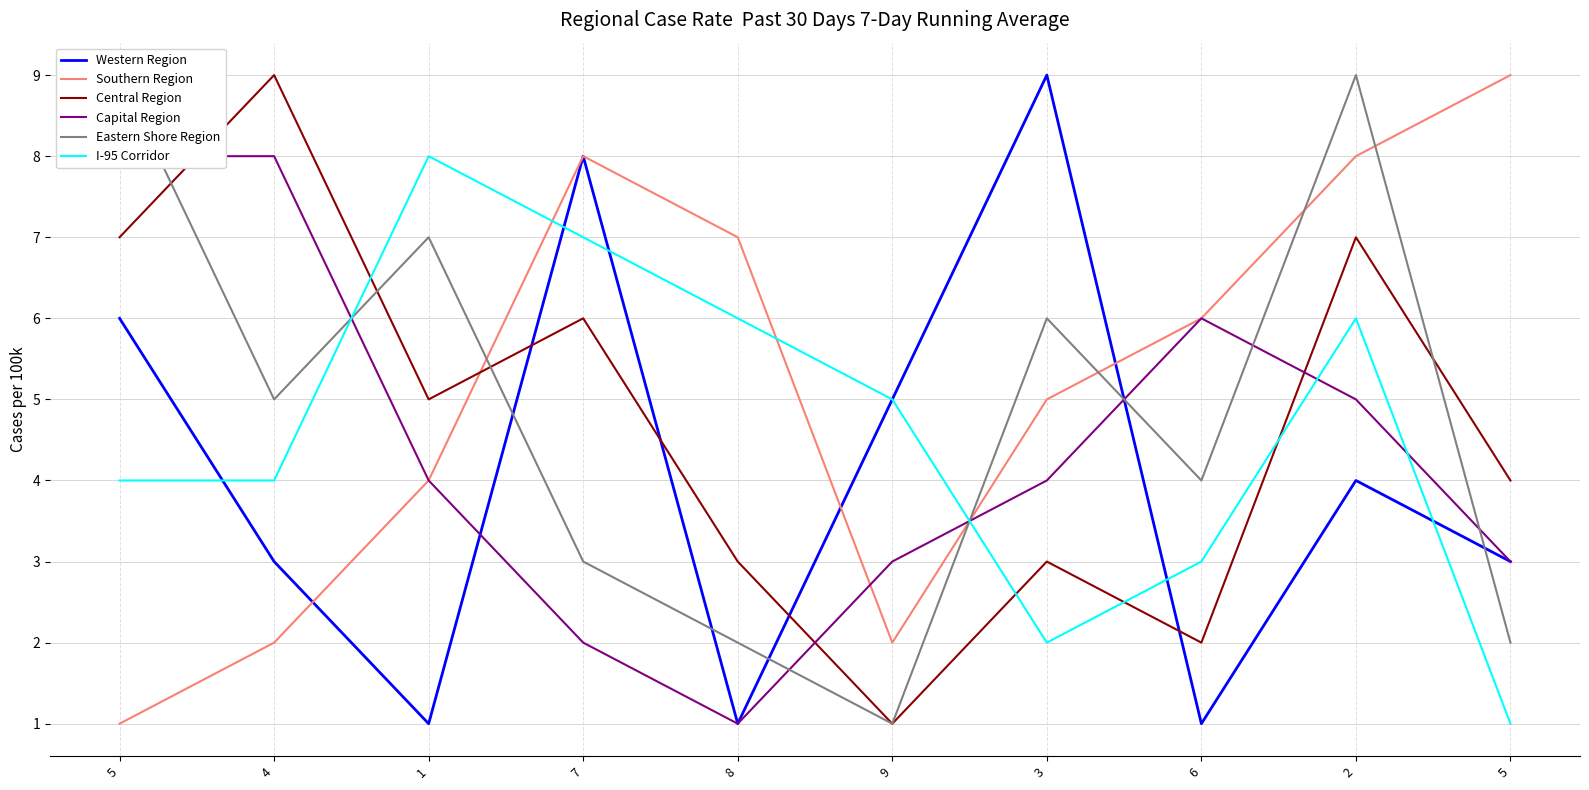

Is the value of Southern Region at 5 greater than the value of Eastern Shore Region at 2?

No